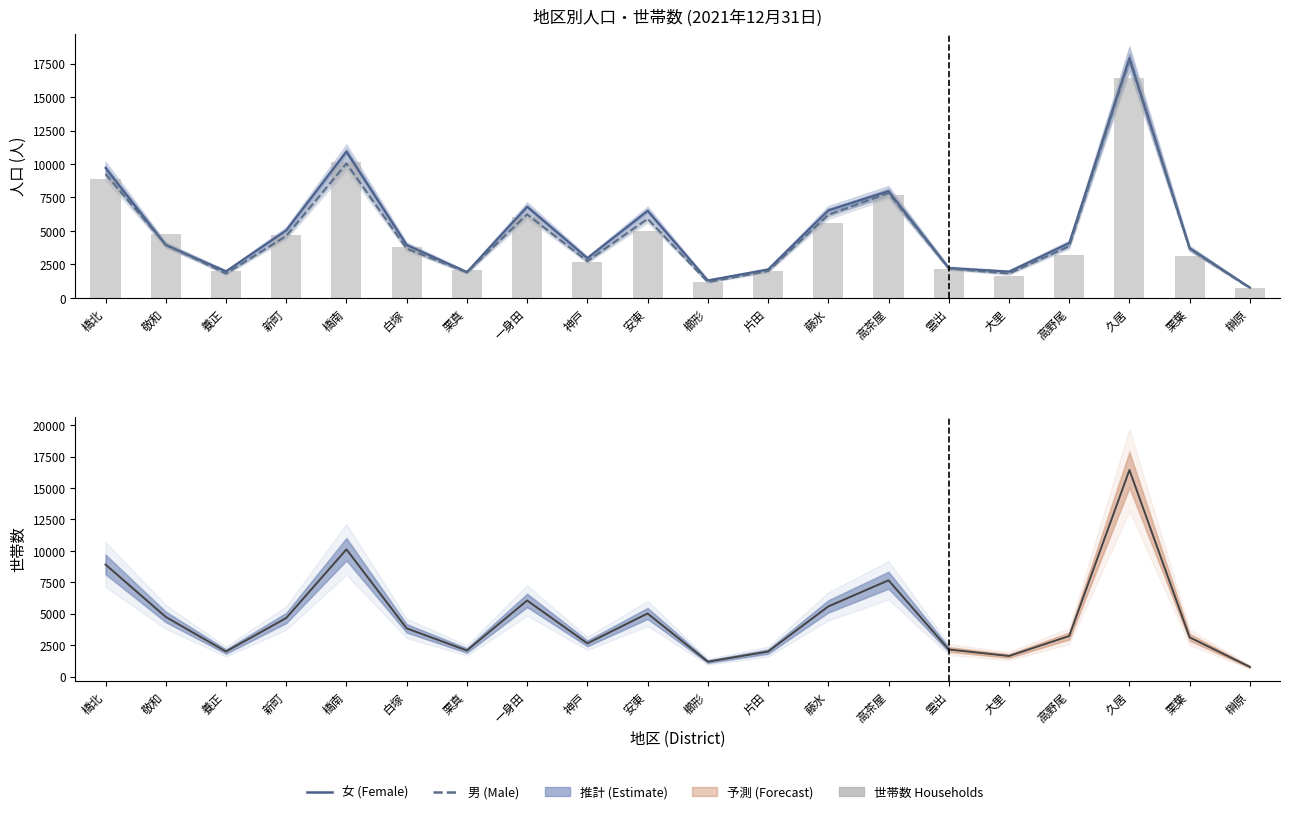

Reading left to right, what are all the values shown in this chart?

女 (Female): 9698	3946	1978	5039	10920	3948	1922	6806	2965	6499	1300	2118	6534	7961	2227	1958	4092	17904	3706	770
男 (Male): 9250	3972	1806	4617	10034	3677	1902	6238	2738	5907	1175	2001	6195	7824	2192	1813	3850	17792	3655	722
世帯数 (Households): 8913	4744	1990	4658	10119	3831	2072	6051	2640	5017	1184	1986	5578	7658	2155	1635	3224	16435	3119	766